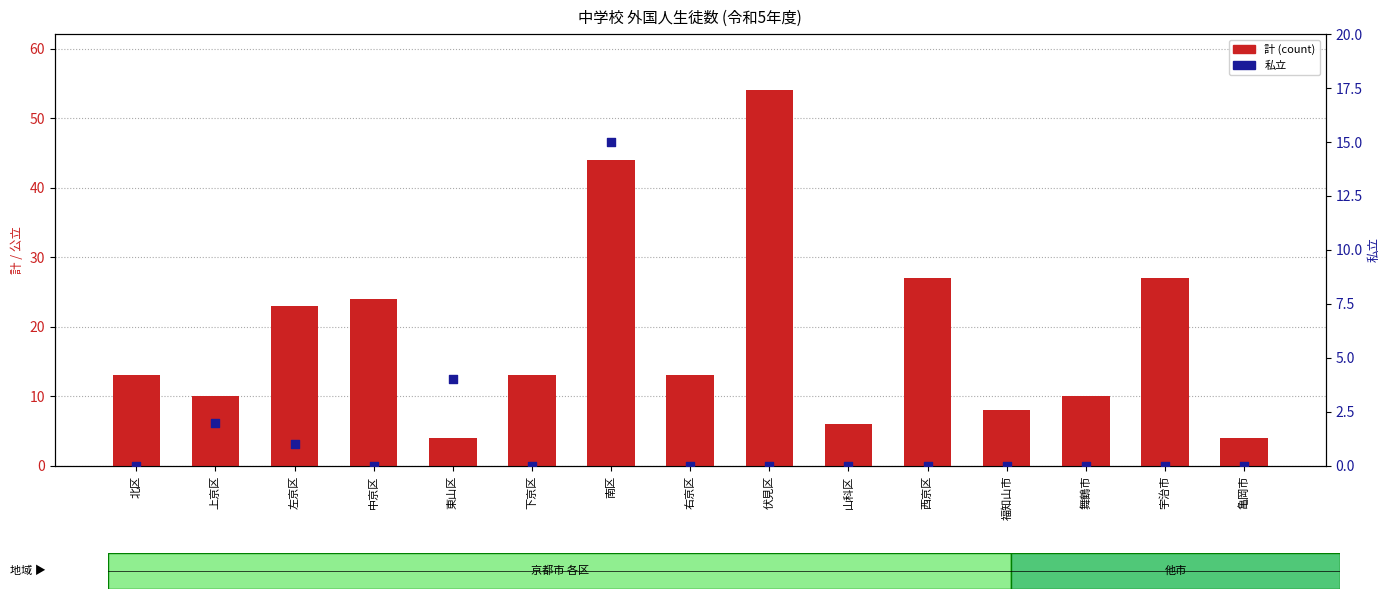

Which series contains the highest Y value?

計